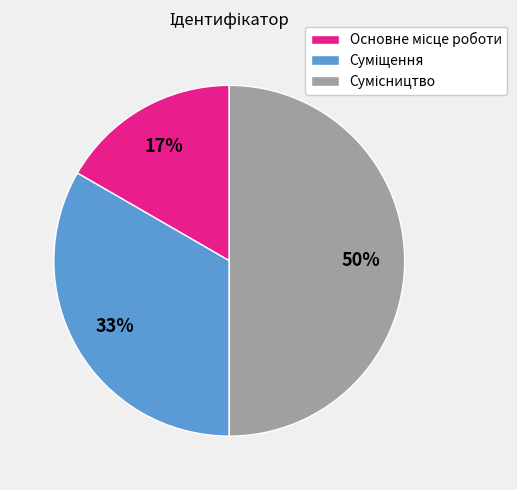

To the nearest percent, what is the difference between the largest and smallest slice percentages?

33%